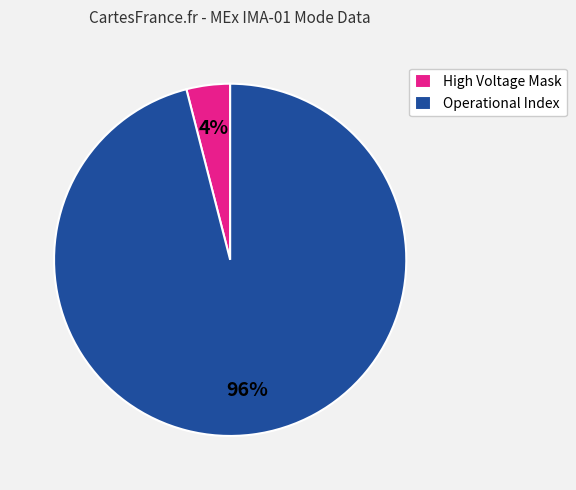

To the nearest percent, what is the average slice percentage?

50%